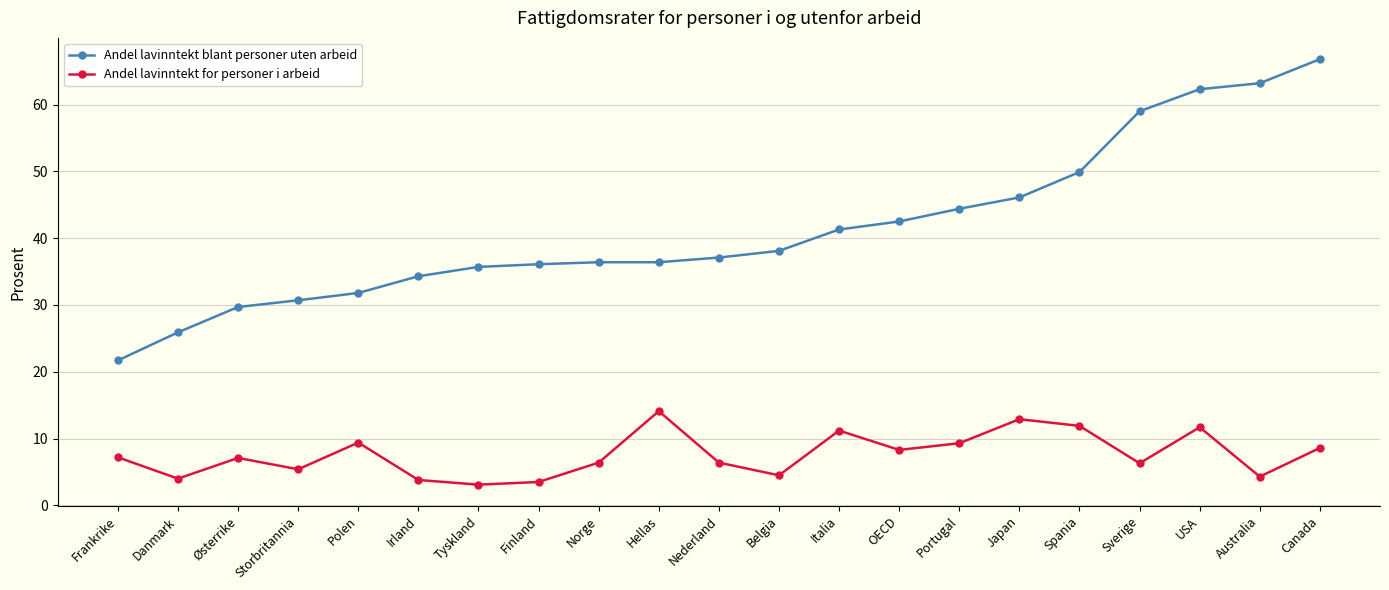

The value of Andel lavinntekt for personer i arbeid at Finland is 3.5. True or false?

True